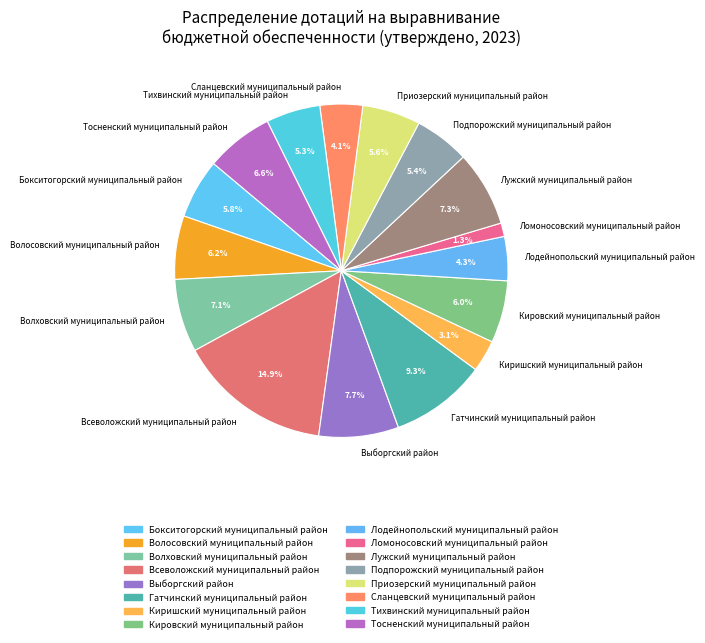

What percentage is the Бокситогорский муниципальный район slice, to the nearest percent?

6%